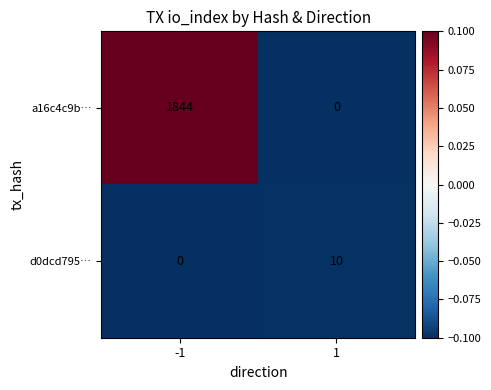

What is the difference between the maximum and minimum values in the a16c4c9b… series?

1844